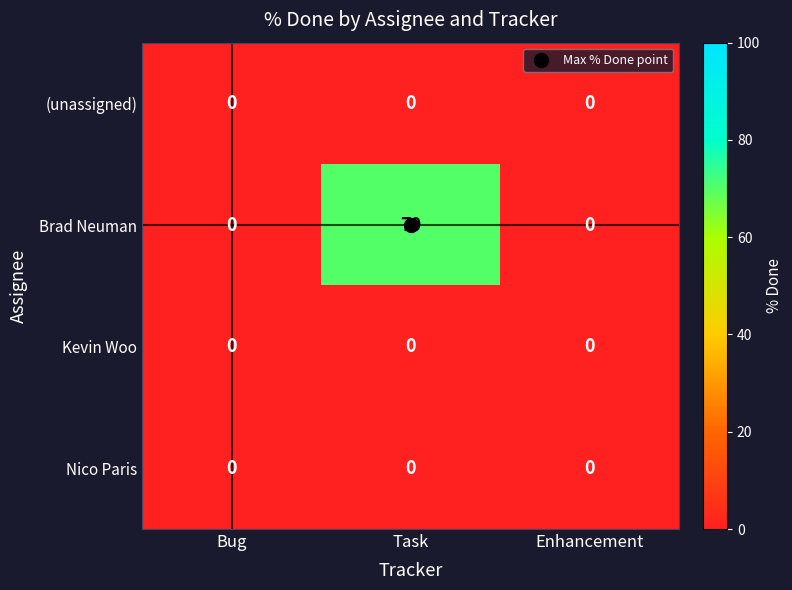

What is the average value of the Brad Neuman series?

23